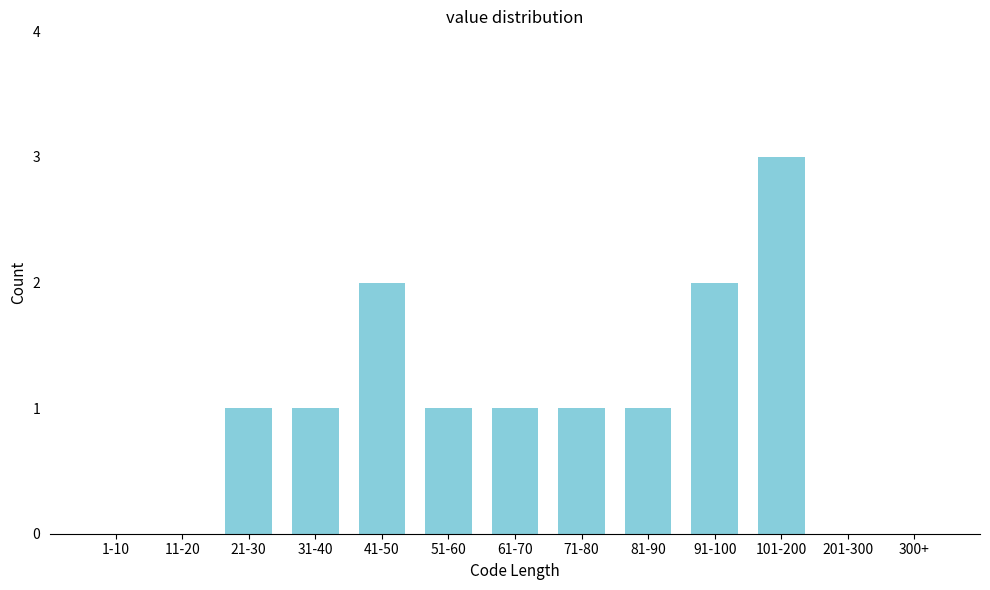

Reading left to right, what are all the values shown in this chart?

1-10=0	11-20=0	21-30=1	31-40=1	41-50=2	51-60=1	61-70=1	71-80=1	81-90=1	91-100=2	101-200=3	201-300=0	300+=0